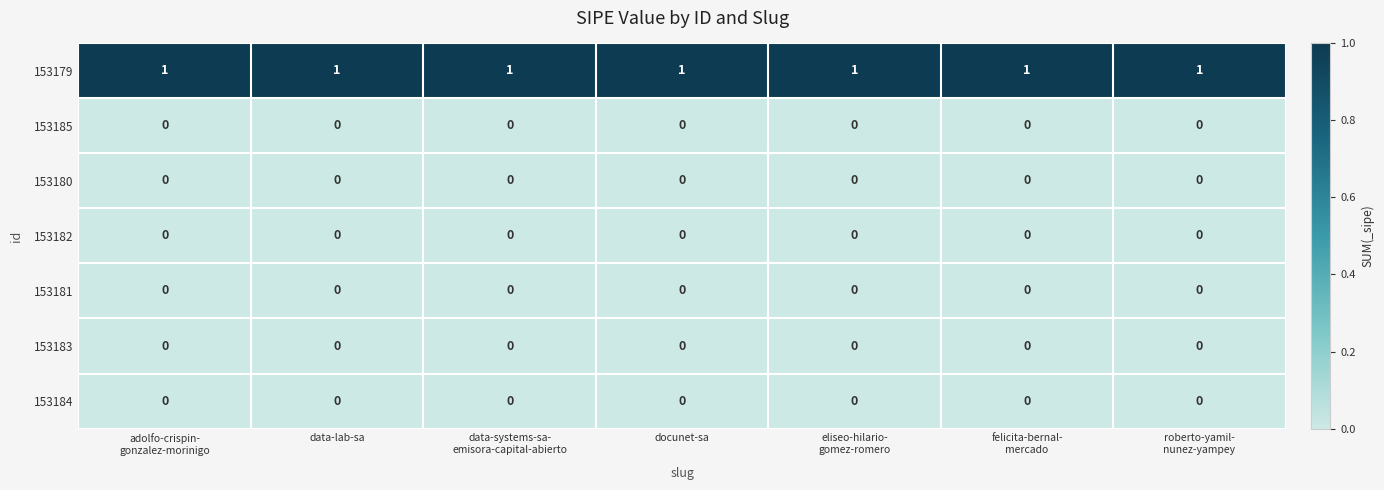

Is it true that 153179 equals 0 at docunet-sa?

False